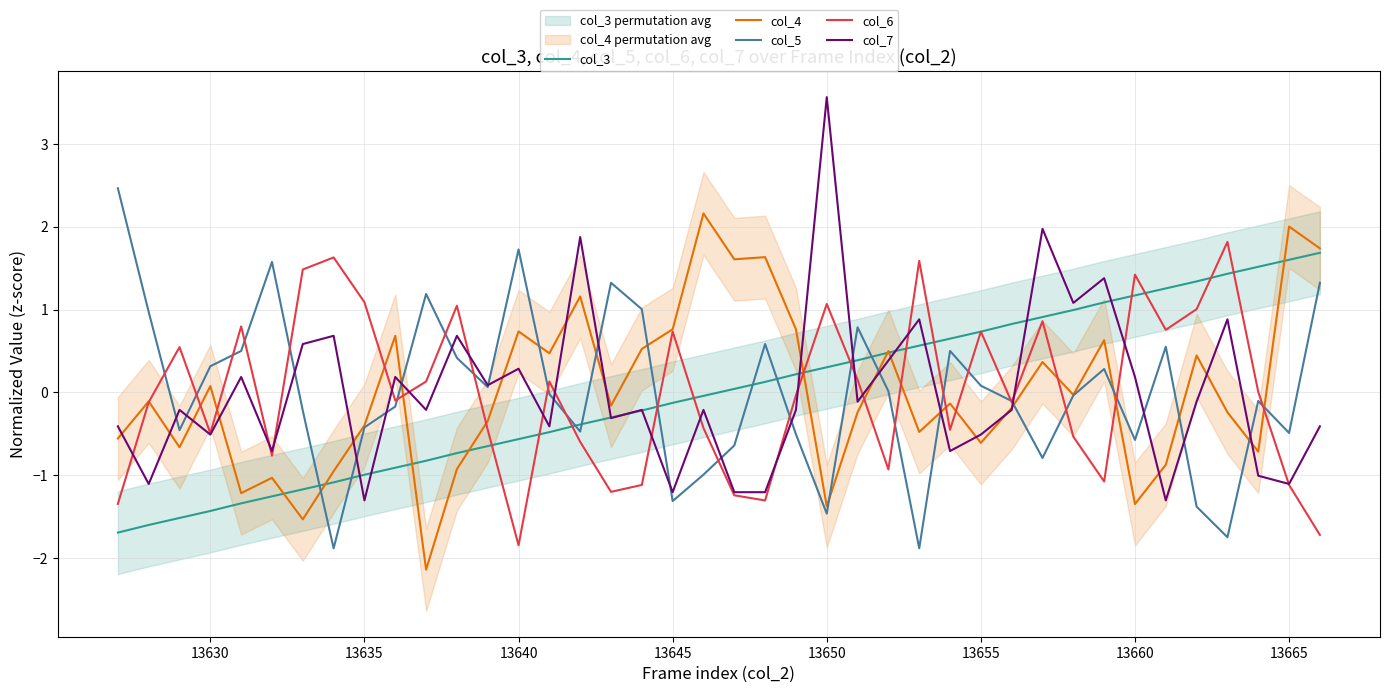

How many lines are shown in the chart?

5